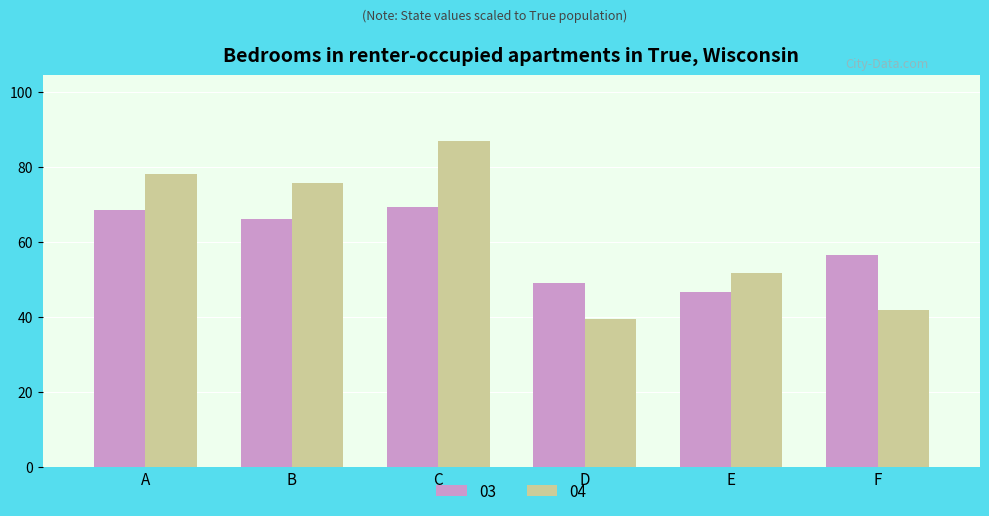

Count the number of data series in this chart.

2